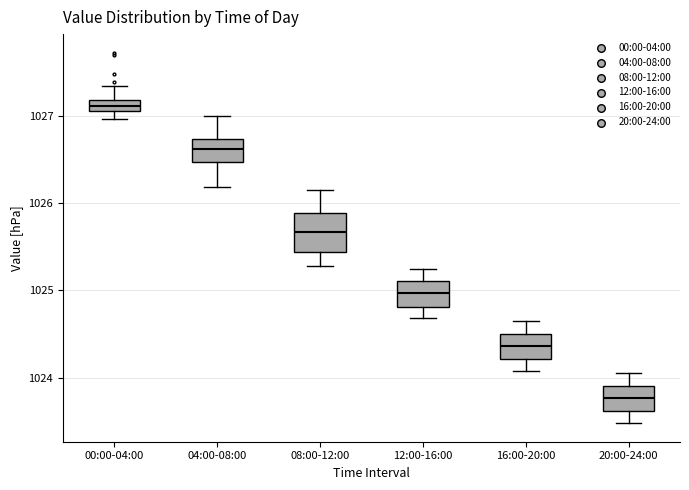

Which box is the tallest, from its lower edge to its upper edge?

08:00-12:00